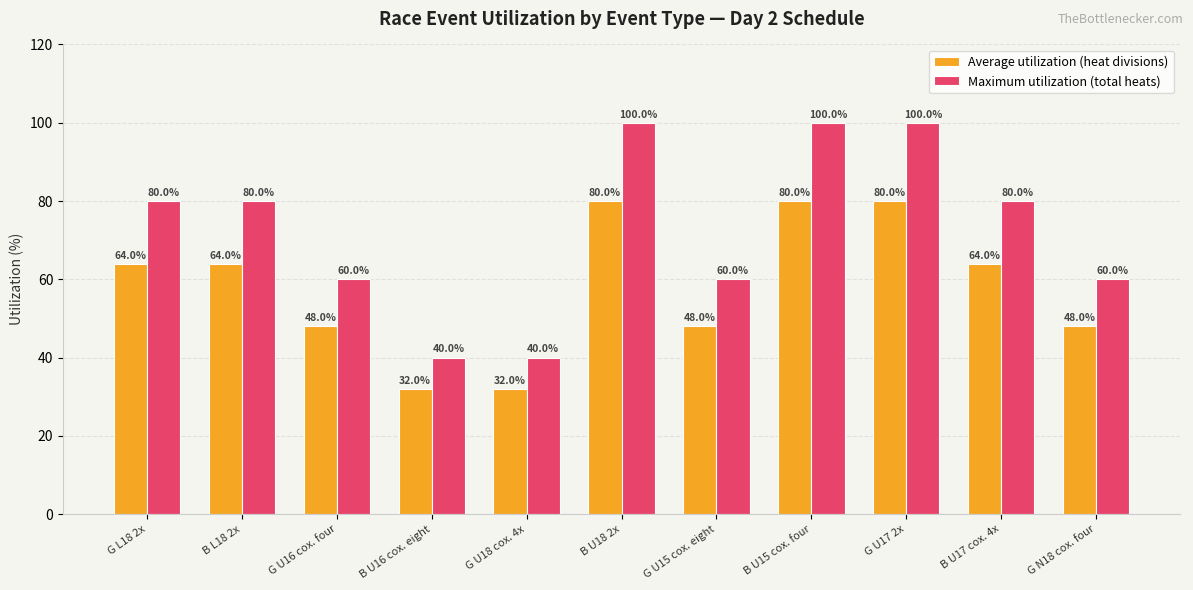

What position from the left is B U18 2x?

6